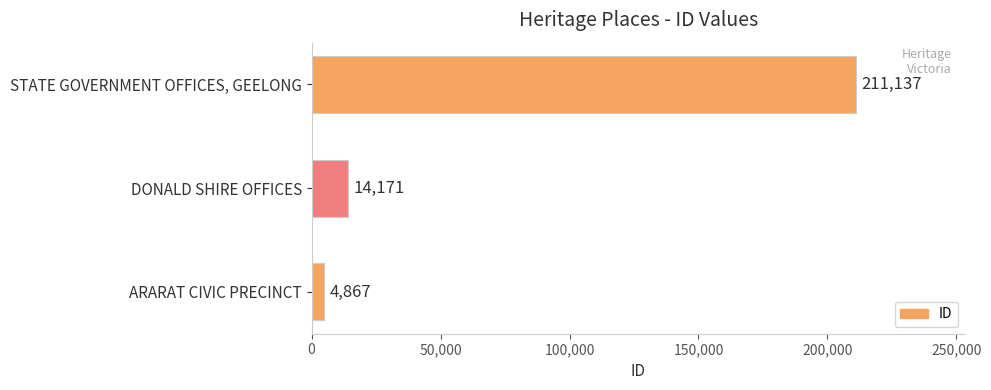

True or false: the data shows 295608 at STATE GOVERNMENT OFFICES, GEELONG.

False